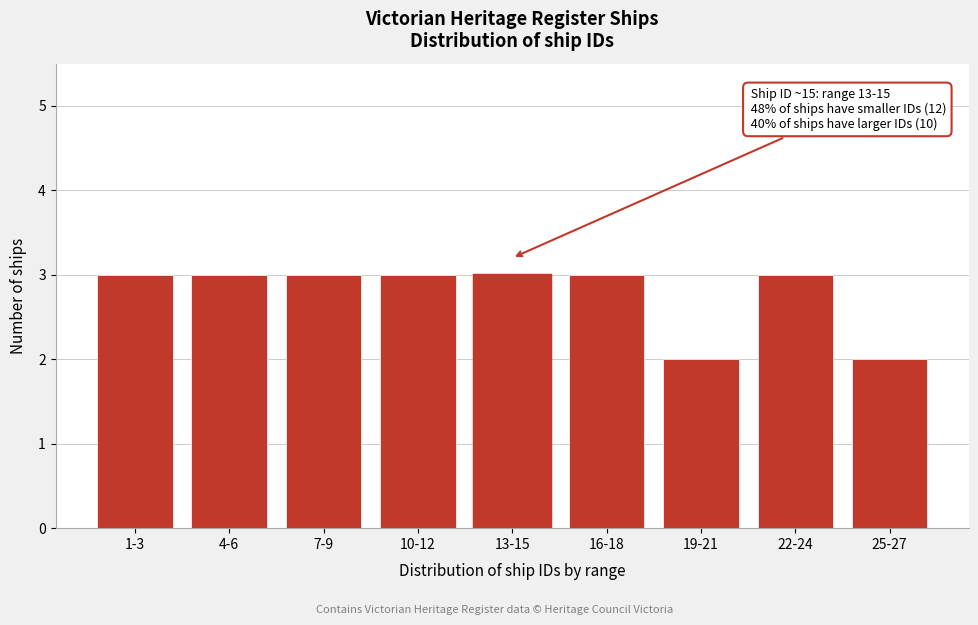

Reading right to left, extract all data points from this chart.

2	3	2	3	3	3	3	3	3